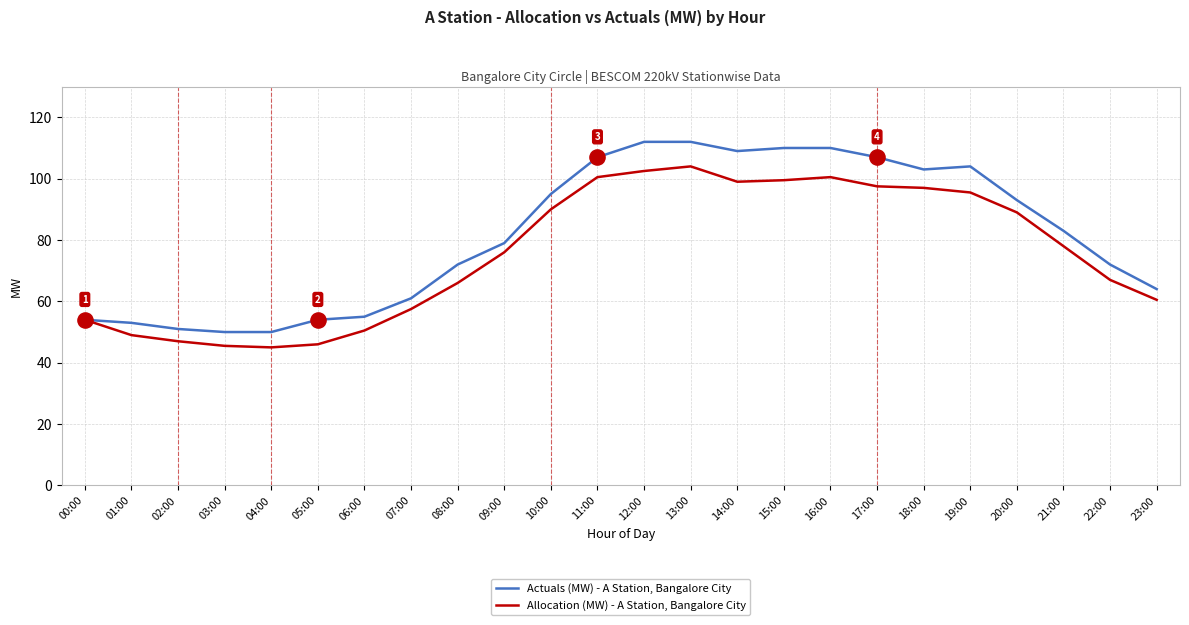

Which series has the largest total across all categories?

Actuals (MW) - A Station, Bangalore City